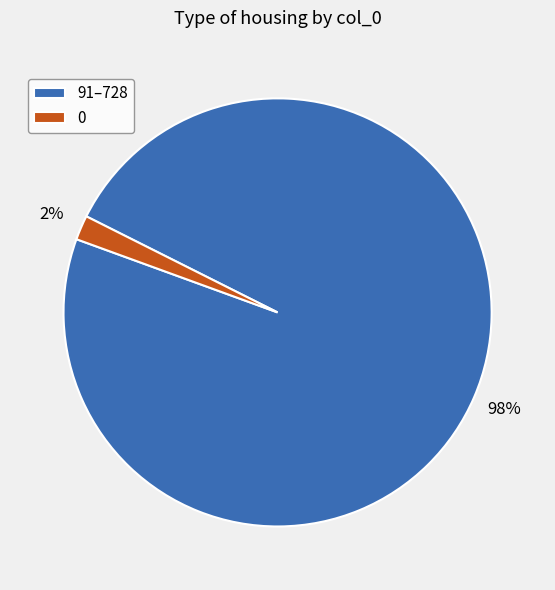

Combined, do 91–728 and 0 account for over 50%?

Yes